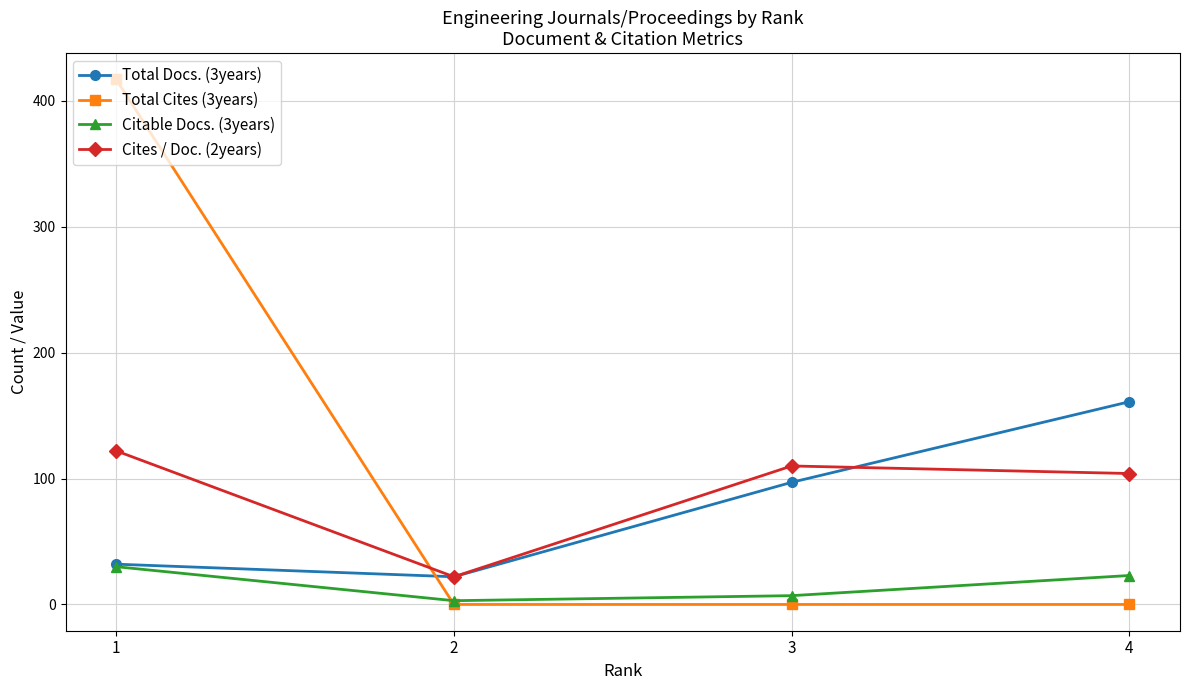

Is the value of Cites / Doc. (2years) at 1 greater than the value of Total Docs. (3years) at 4?

No